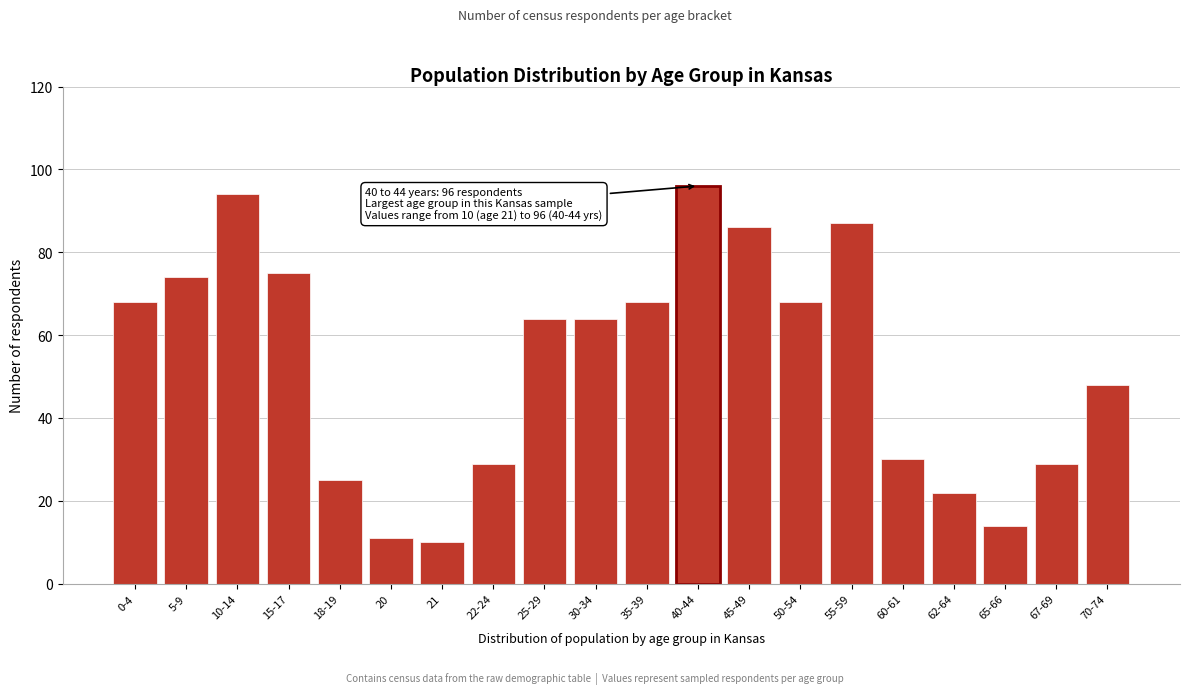

Reading right to left, transcribe all the data shown in this chart.

48	29	14	22	30	87	68	86	96	68	64	64	29	10	11	25	75	94	74	68